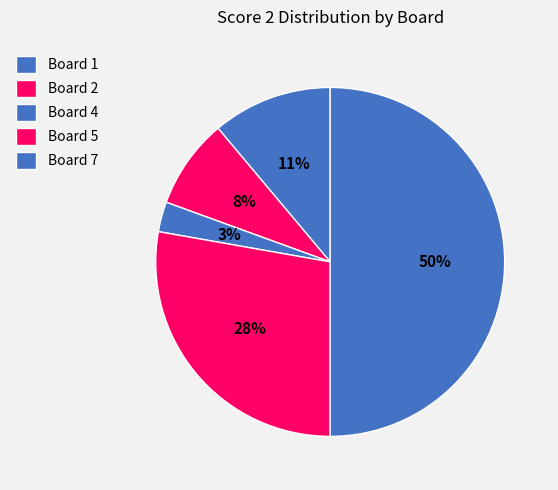

To the nearest percent, what is the difference between the Board 7 and Board 2 slice percentages?

42%